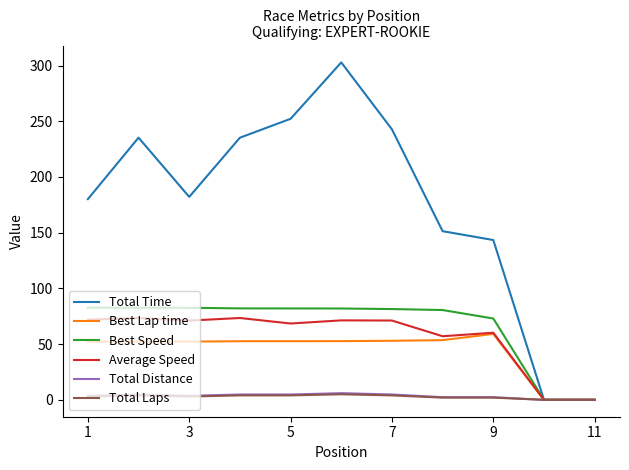

Which series has the largest total across all categories?

Total Time